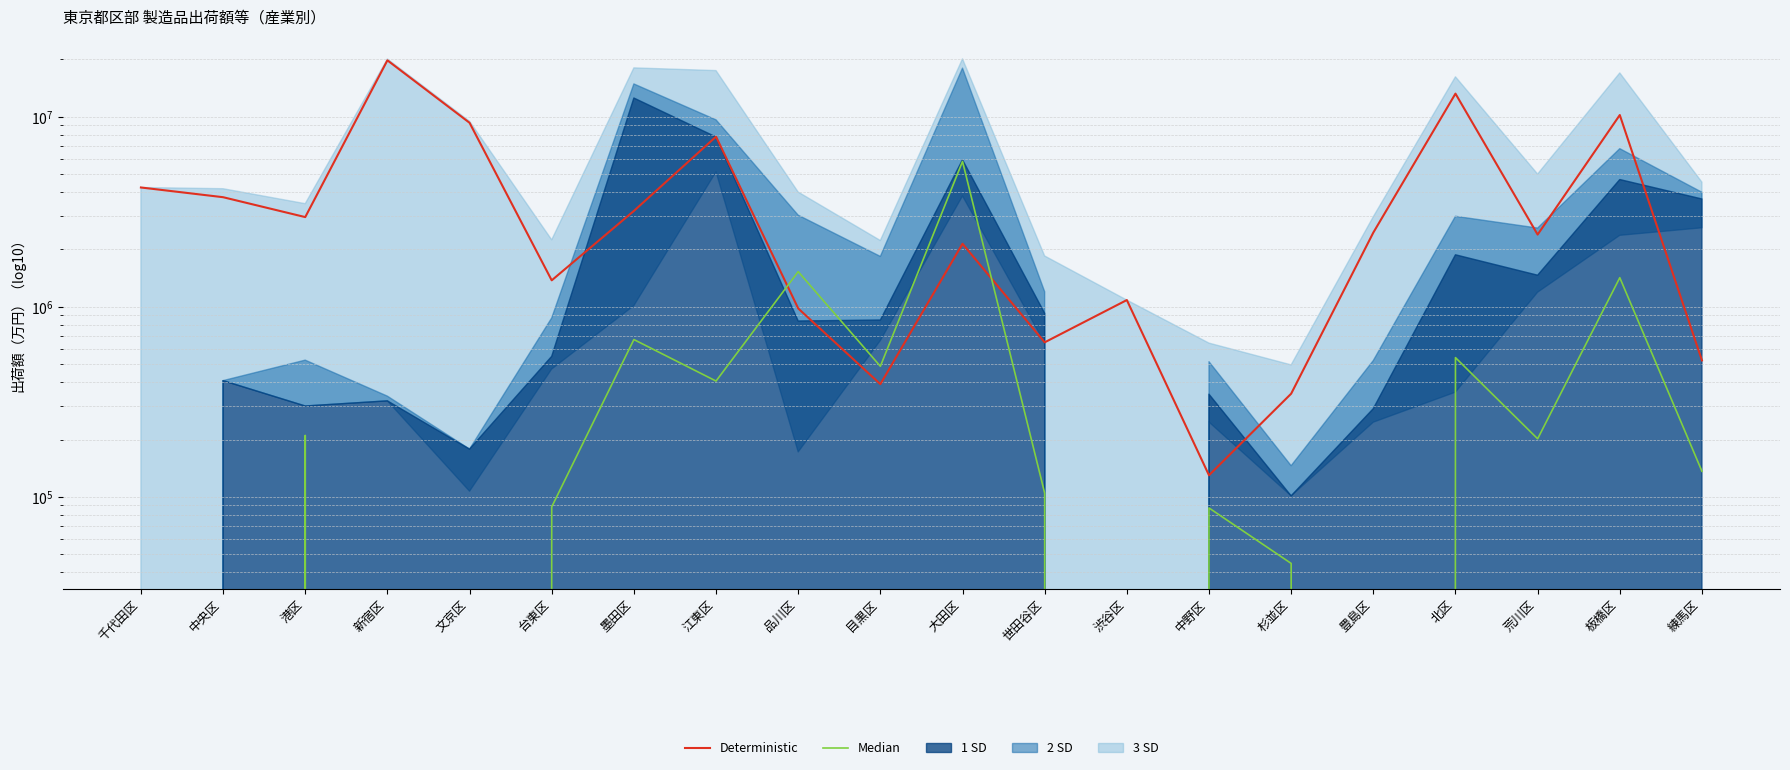

How many times do Deterministic and Median cross each other?

2